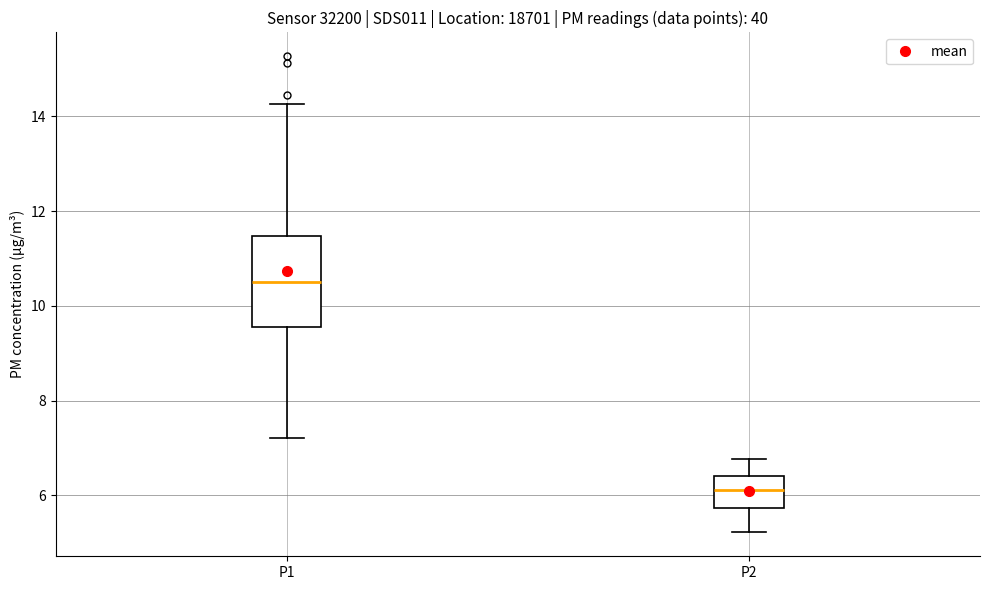

Which box has the lowest median line?

P2